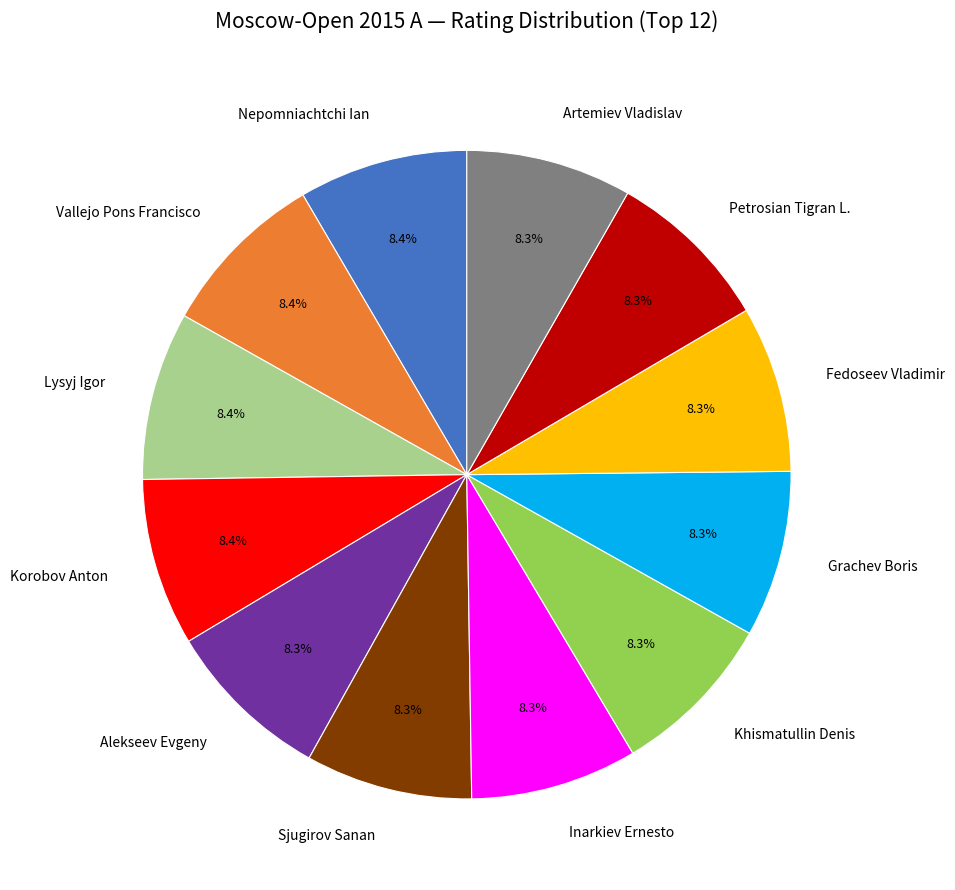

Is there a majority slice in this chart?

No